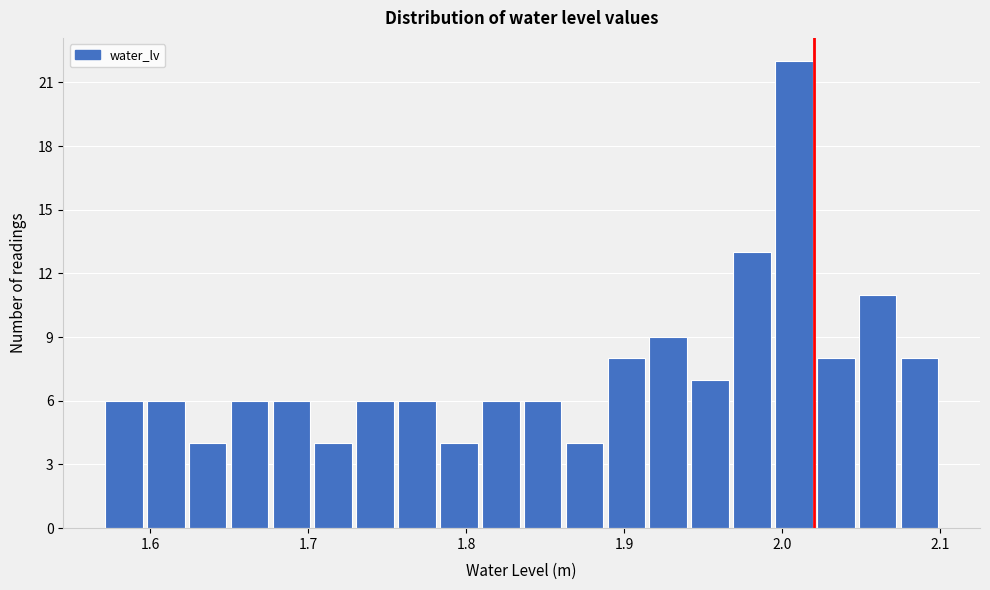

Read against the x-axis, roughly where is the centre of the tallest bar?

2.01